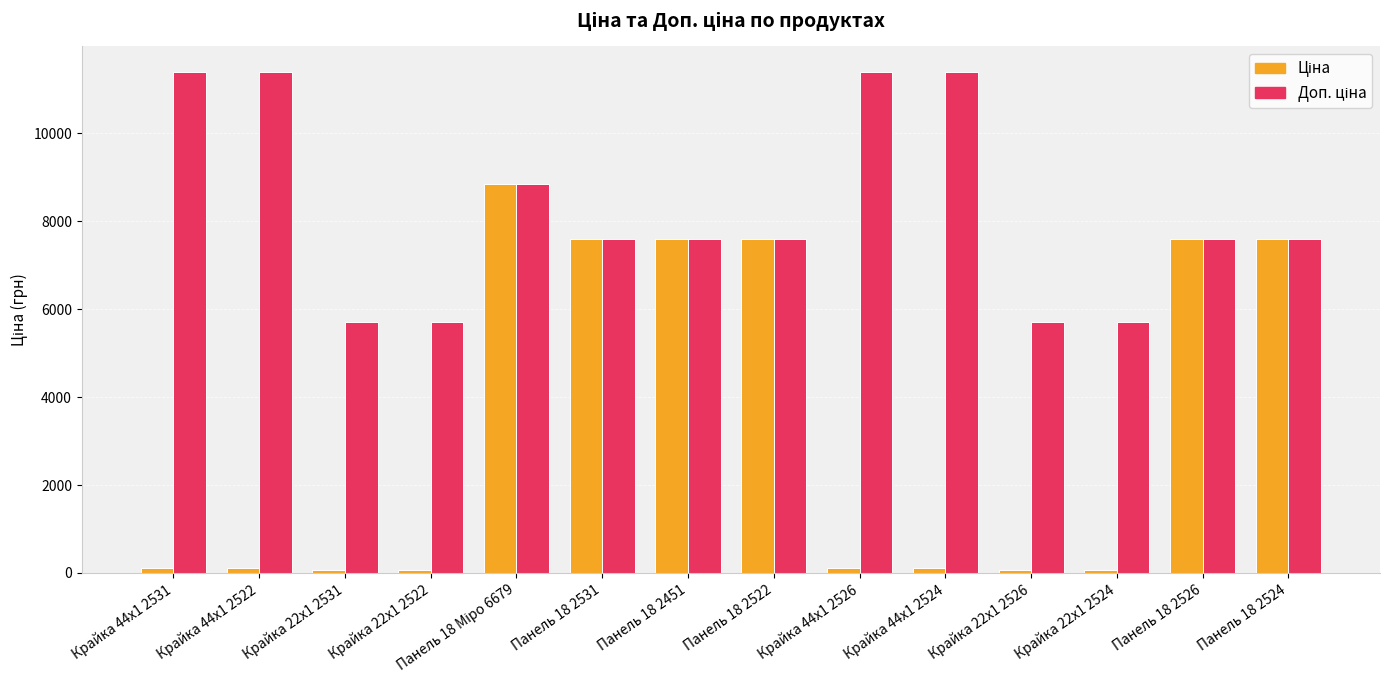

What is the maximum value shown in the chart?

11410.0